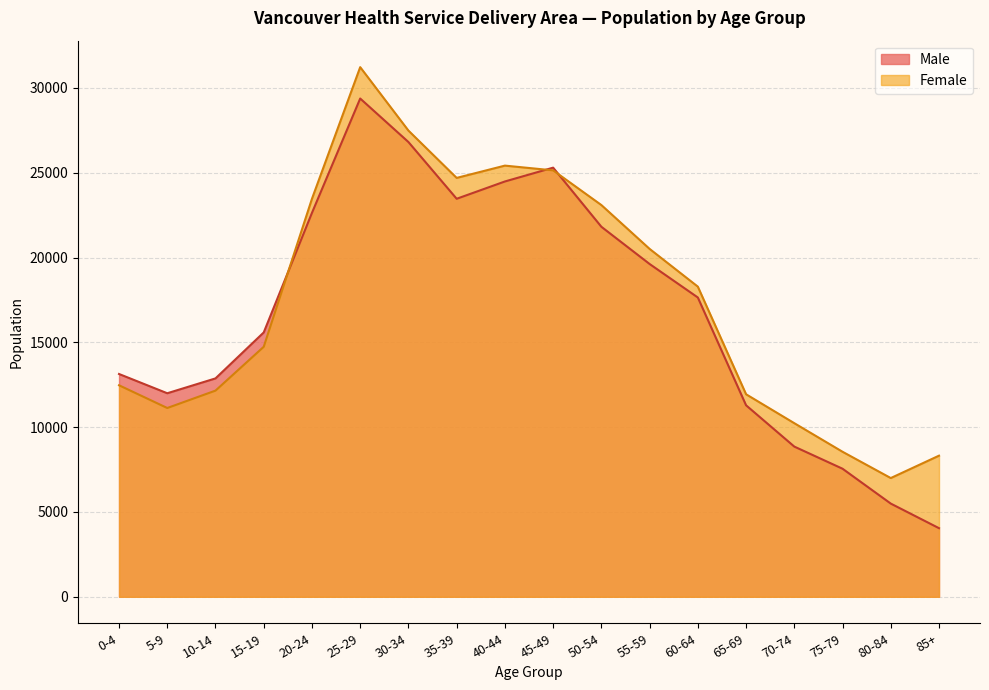

At how many categories does at least one series exceed 9575?

15